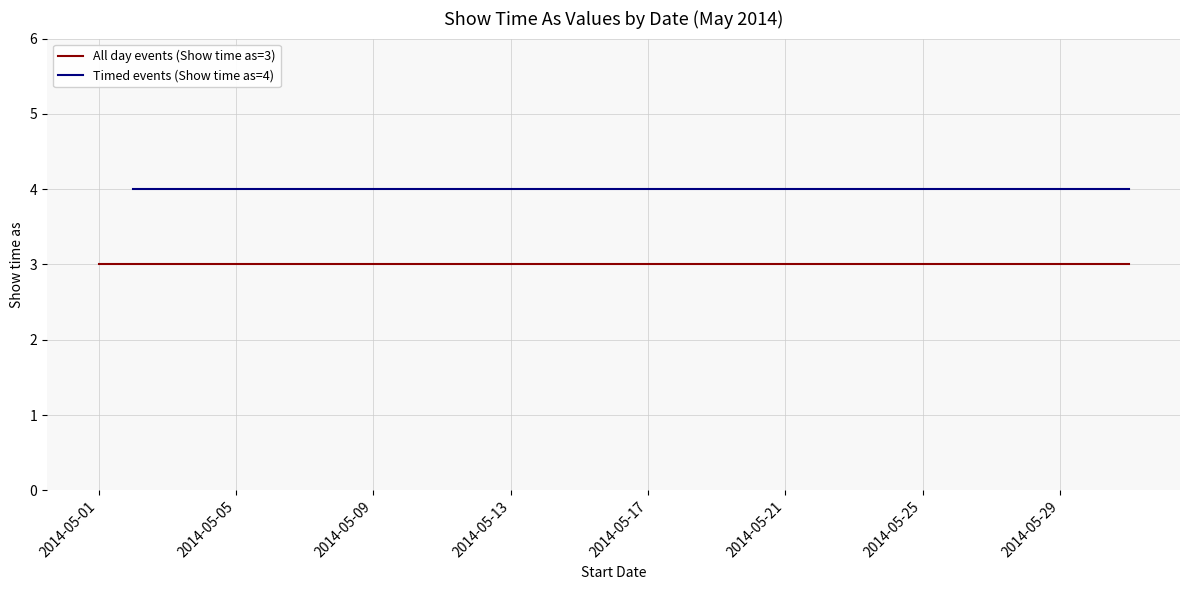

What is the sum of the All day events (Show time as=3) values at 14/5/2014 and 9/5/2014?

6